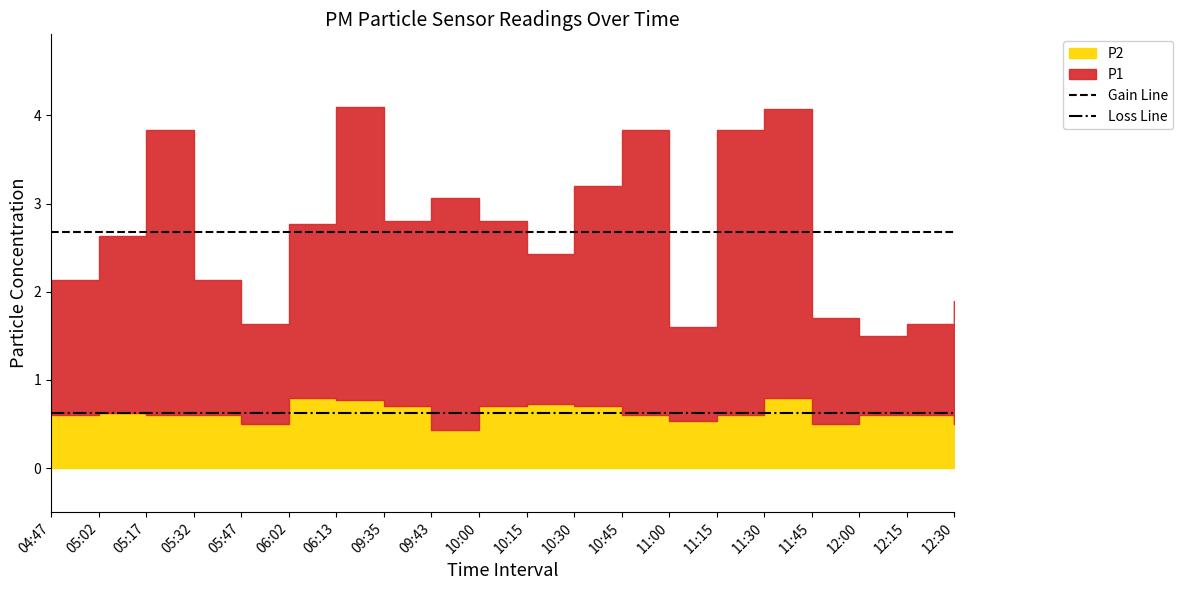

What is the sum of the Loss Line values at 04:47 and 05:02?

1.2